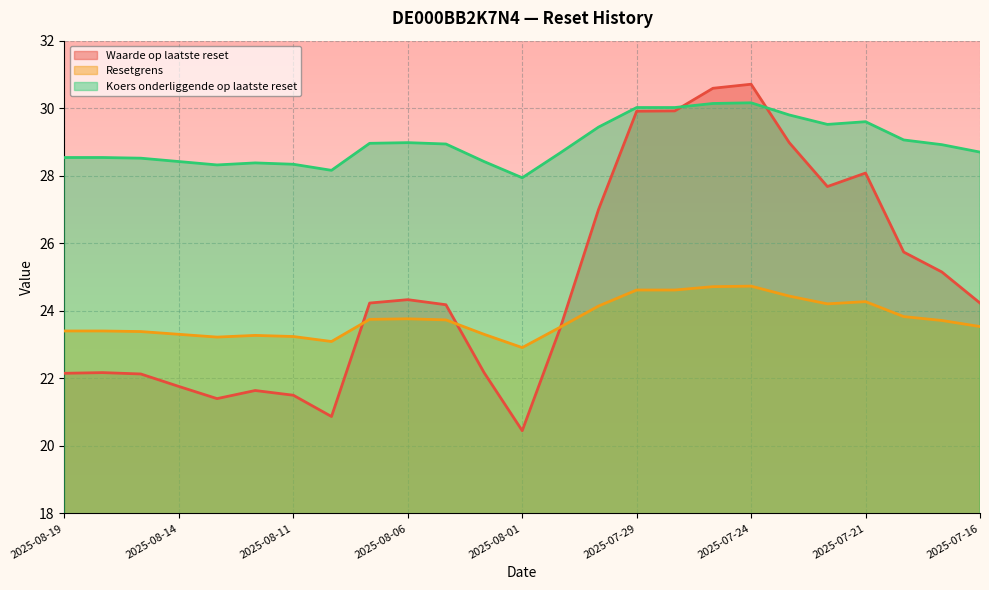

What are all the series names shown in the legend?

Waarde op laatste reset, Resetgrens, Koers onderliggende op laatste reset